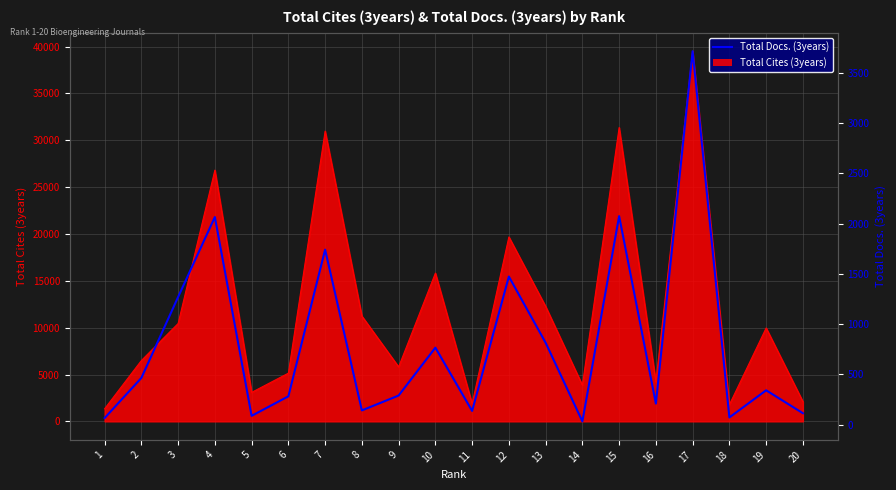

Where is the first local maximum?

4